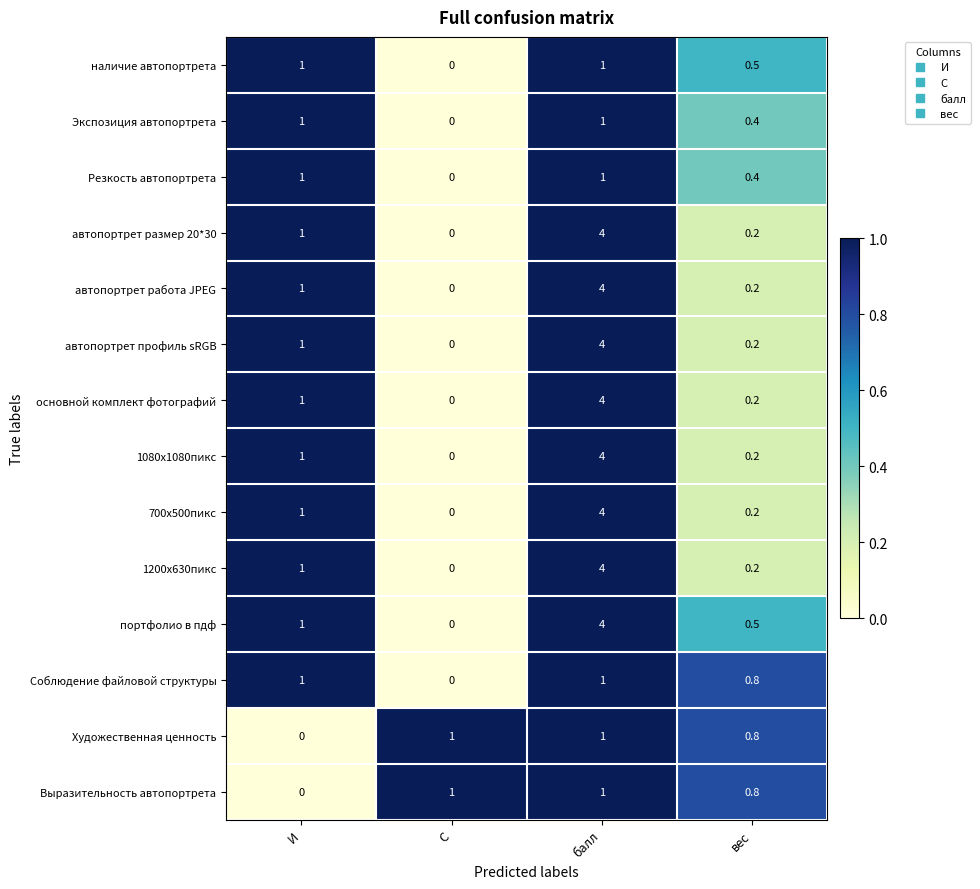

What is the sum of all Соблюдение файловой структуры values?

2.8